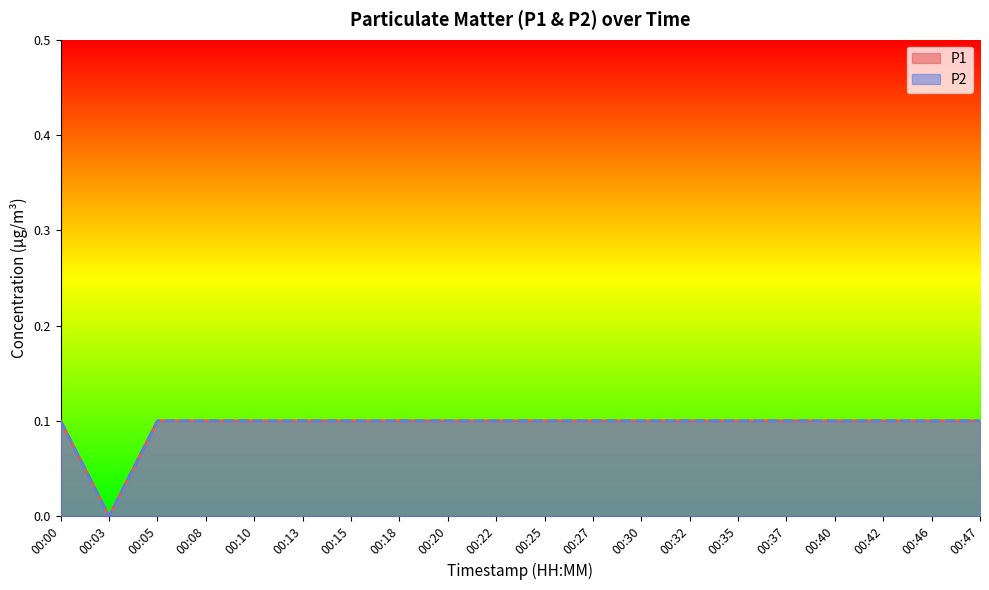

How many lines are shown in the chart?

2